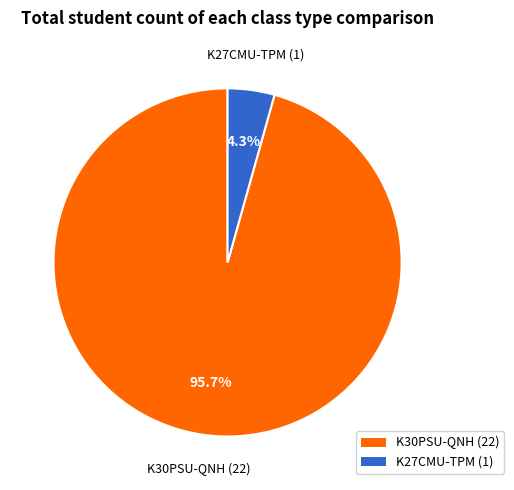

Between K30PSU-QNH (22) and K27CMU-TPM (1), which is larger?

K30PSU-QNH (22)